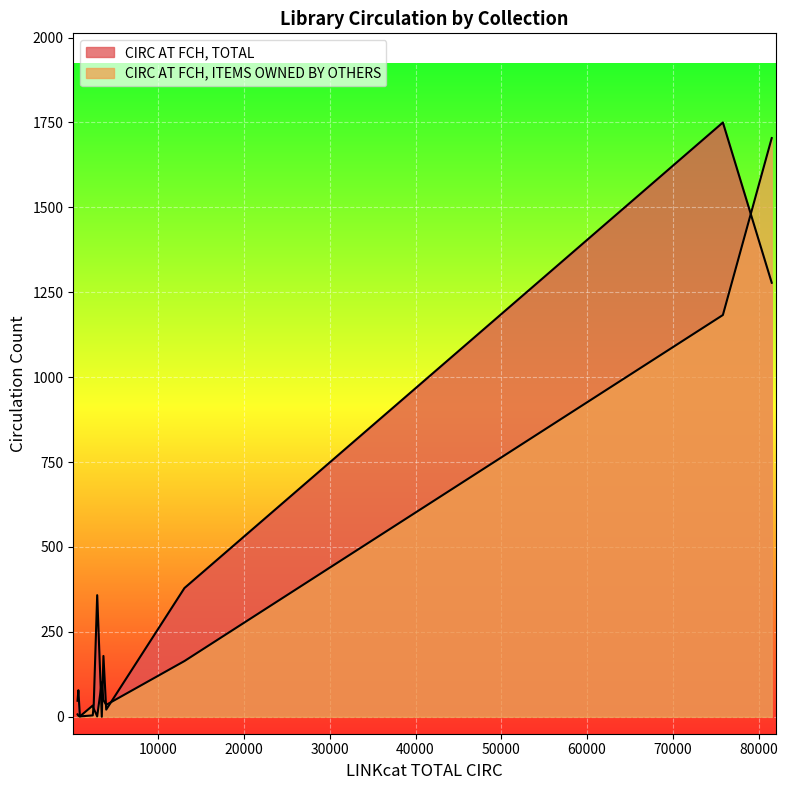

True or false: CIRC AT FCH, TOTAL has a value of 633 at BKAFIMY.

False